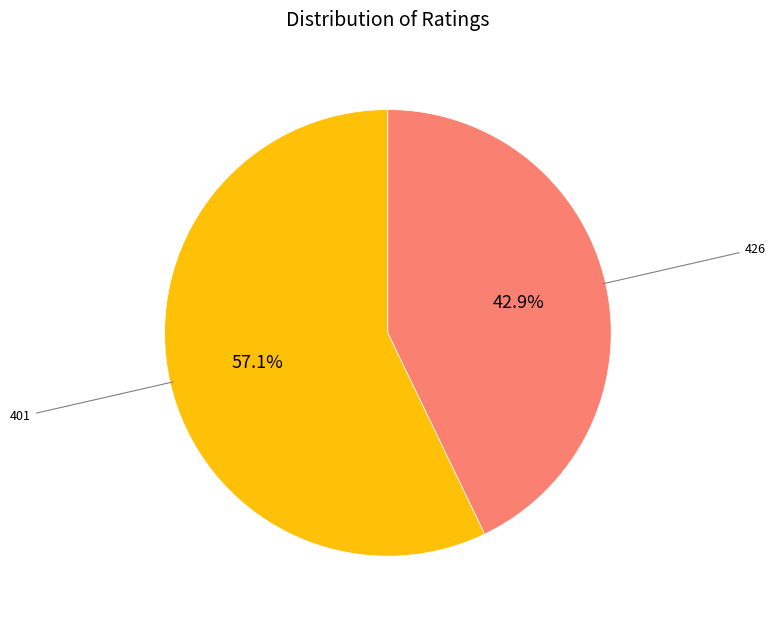

Is there any slice that represents more than half of the pie?

Yes